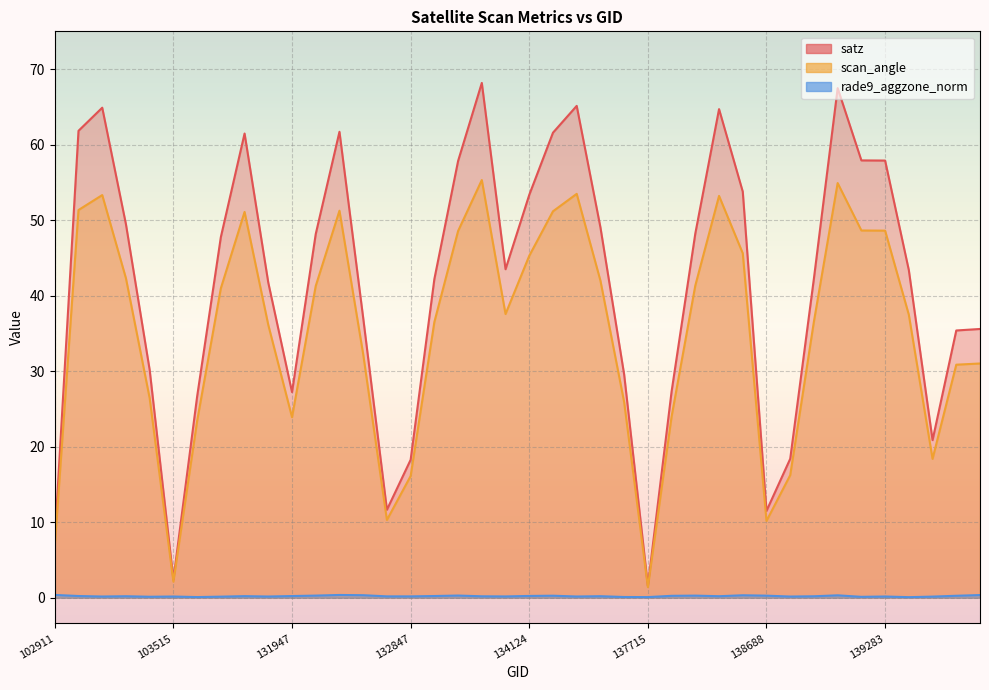

Is the value of scan_angle at 139080 greater than the value of satz at 138105?

No